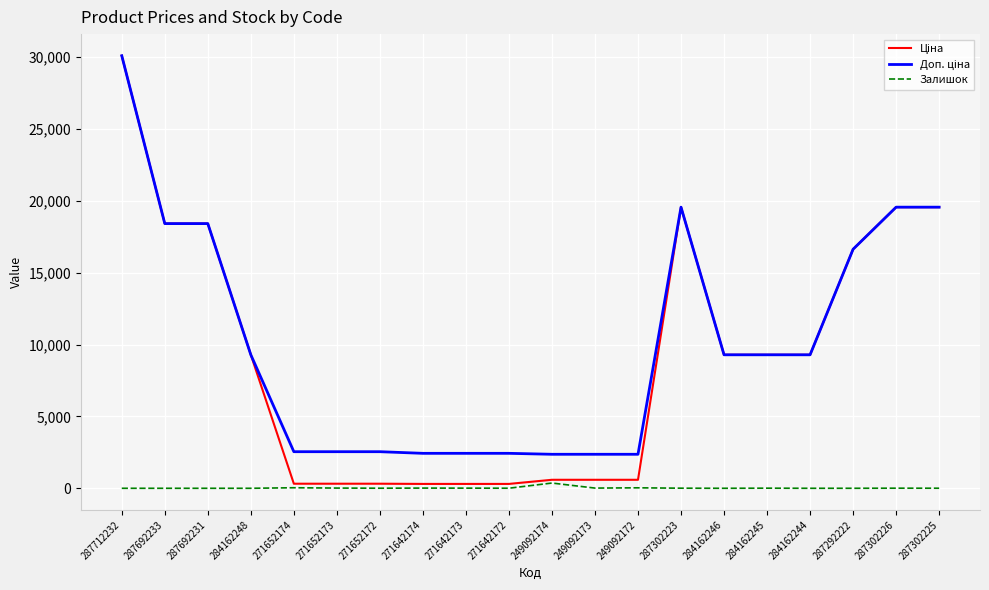

At how many categories does at least one series exceed 1080?

20